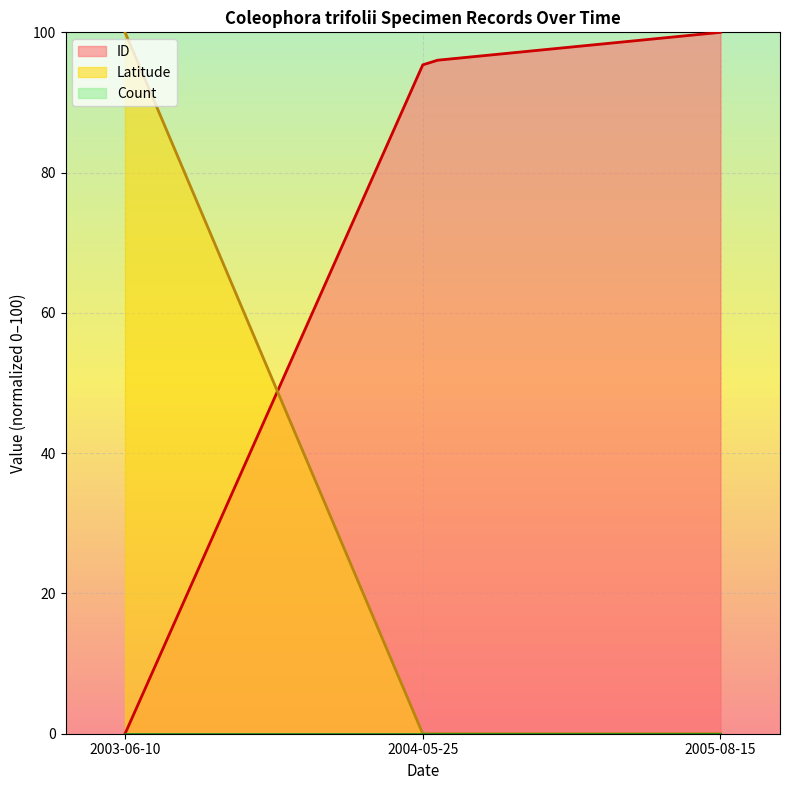

List the series in order of their peak value, highest first.

ID, Latitude